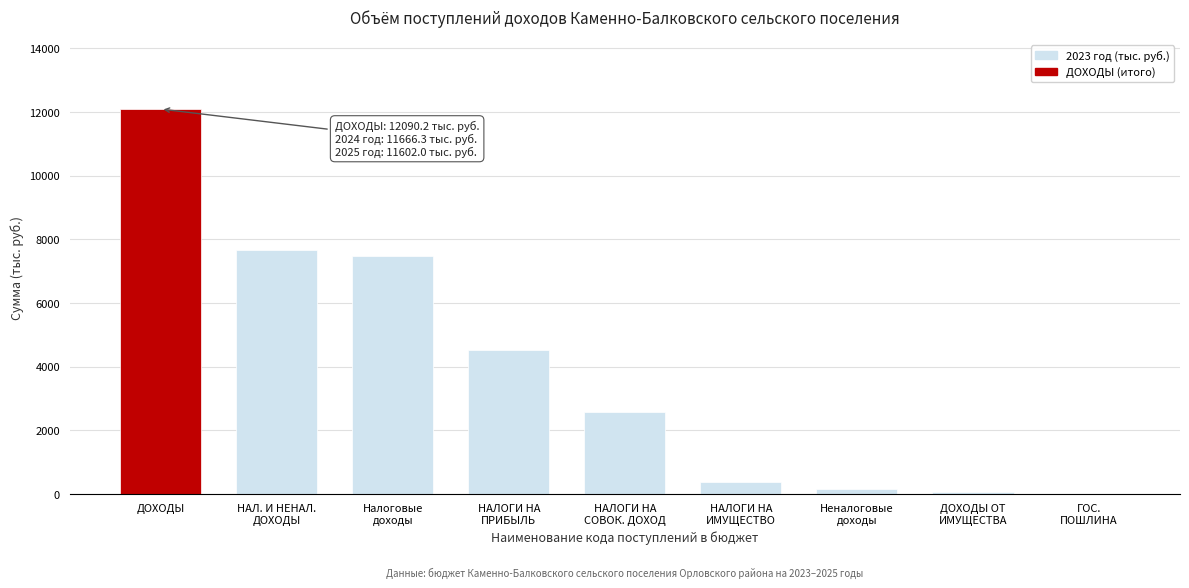

Which category has the highest value across all series?

ДОХОДЫ